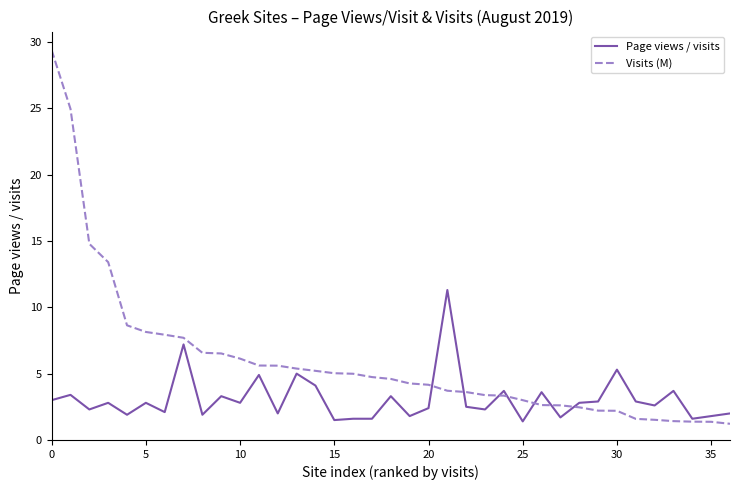

What is the maximum value shown in the chart?

29.4